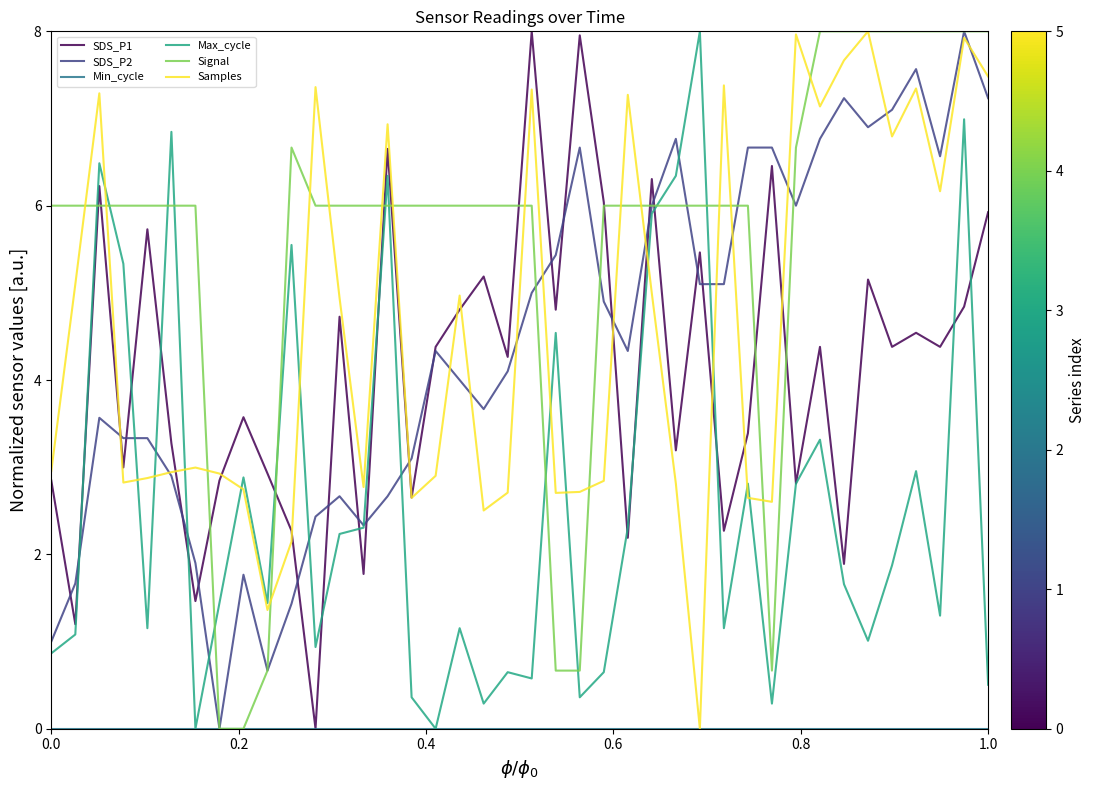

Which series has the largest total across all categories?

Signal